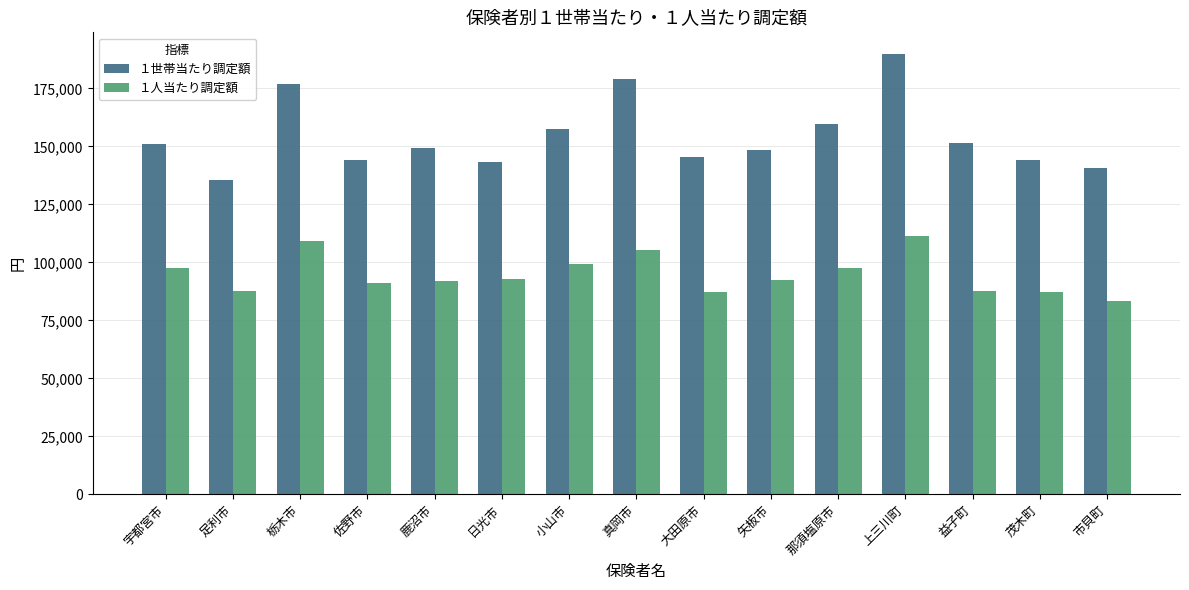

The １世帯当たり調定額 series shows 140769.8 at 市貝町. True or false?

True